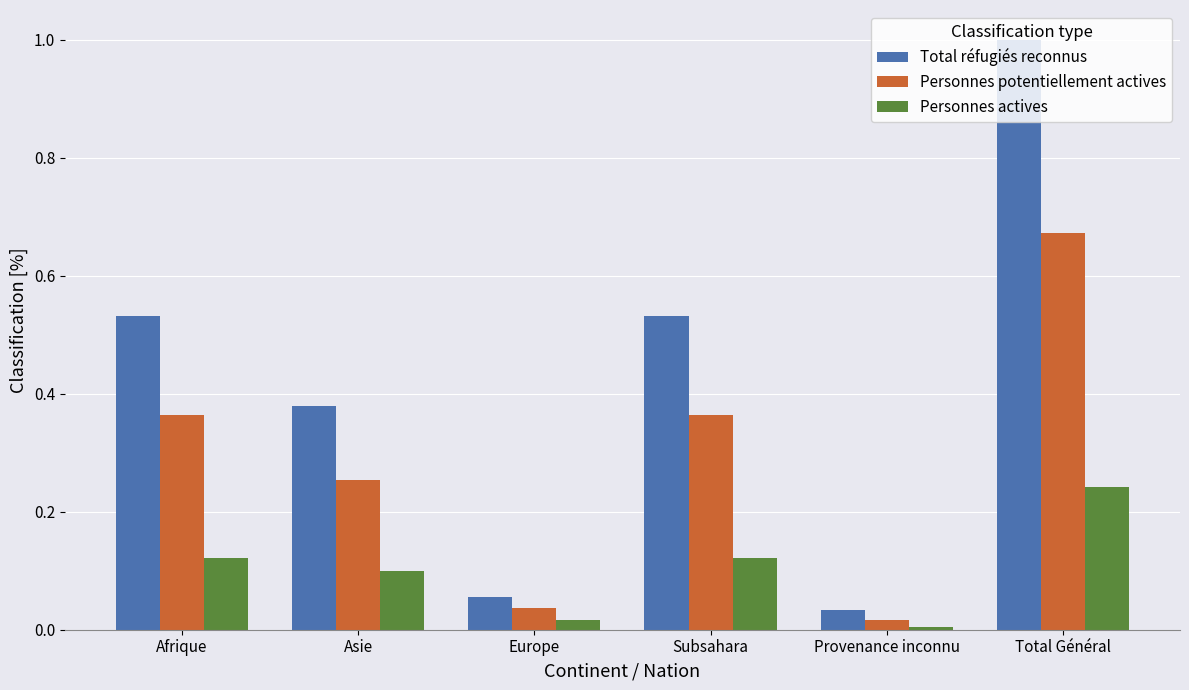

What is the sum of all Total réfugiés reconnus values?

2.5